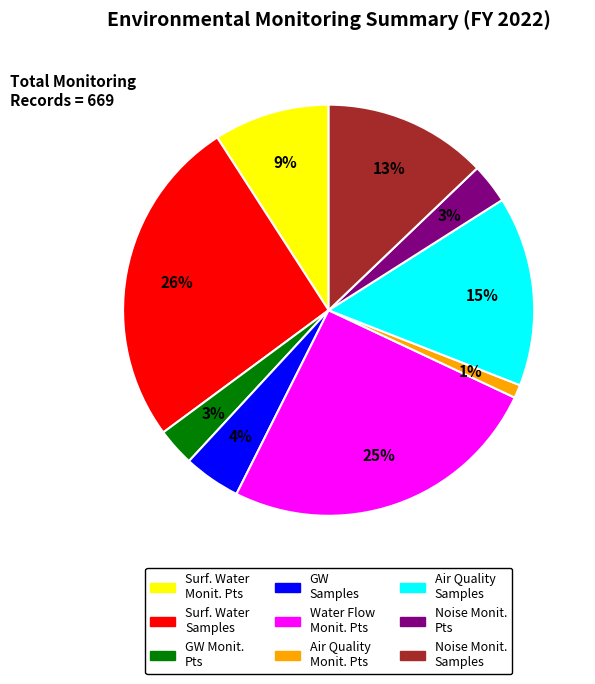

Which category has the biggest portion of the pie?

Surf. Water Samples